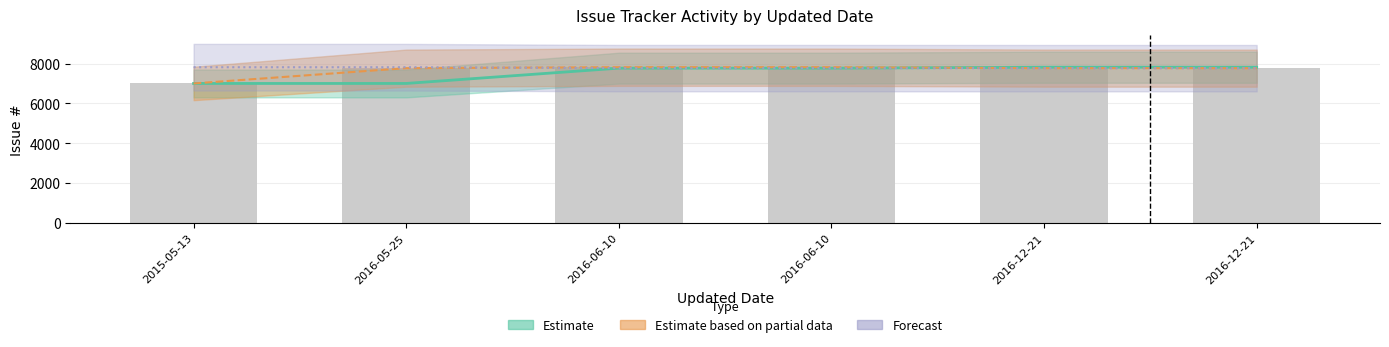

List the labels in order of Estimate based on partial data value, largest first.

2016-06-10, 2016-06-10, 2016-12-21, 2016-05-25, 2016-12-21, 2015-05-13